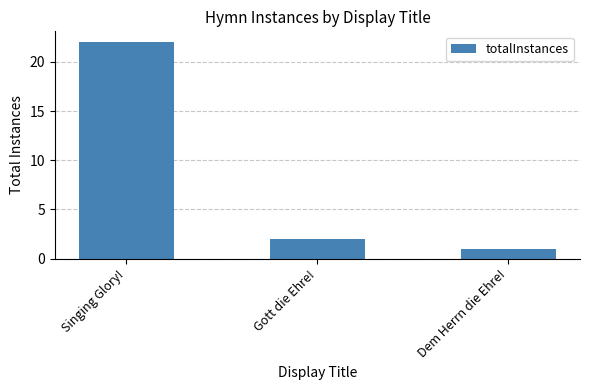

Which category has the lowest value across all series?

Dem Herrn die Ehre!